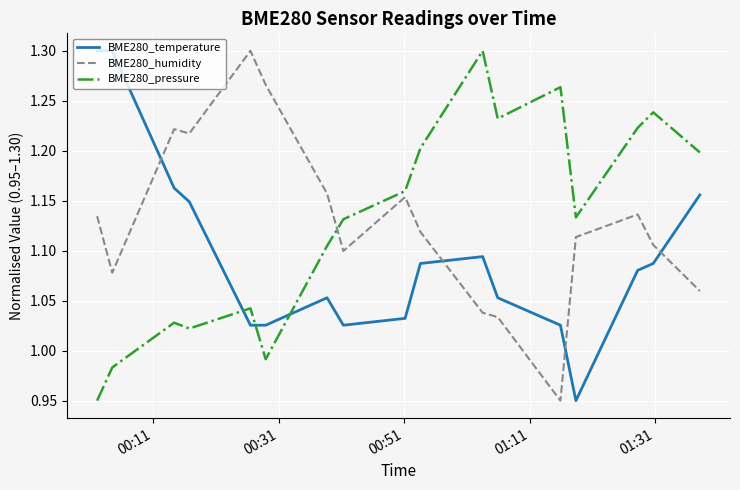

Does the chart display data point markers on the line(s)?

No